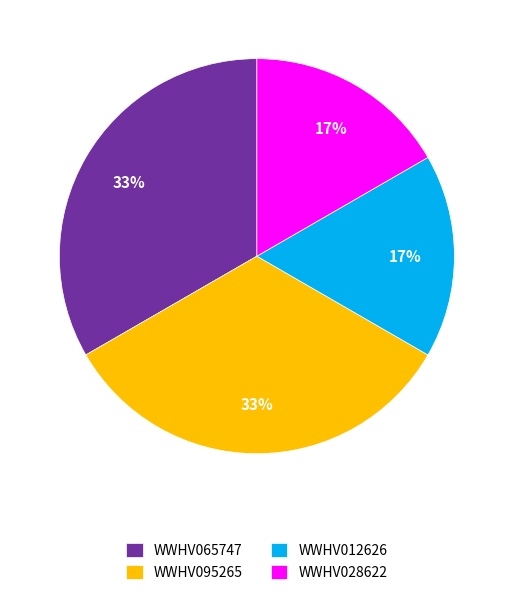

To the nearest percent, what percentage of the pie is WWHV095265?

33%